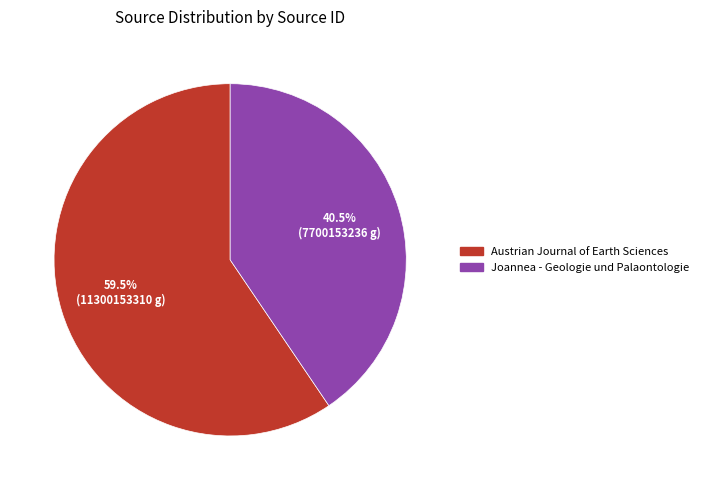

What is the ratio of the value at Joannea - Geologie und Palaontologie to the value at Austrian Journal of Earth Sciences?

0.7